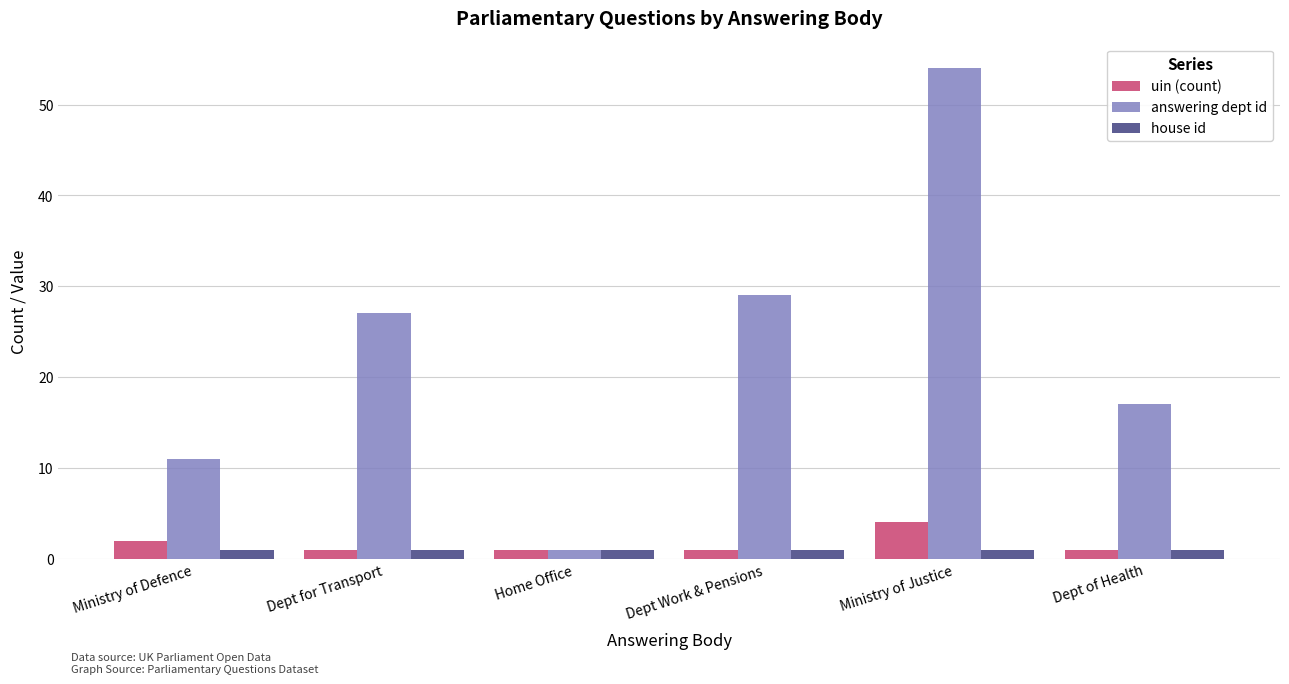

At Ministry of Justice, list the series in order from smallest to largest.

house id, uin (count), answering dept id